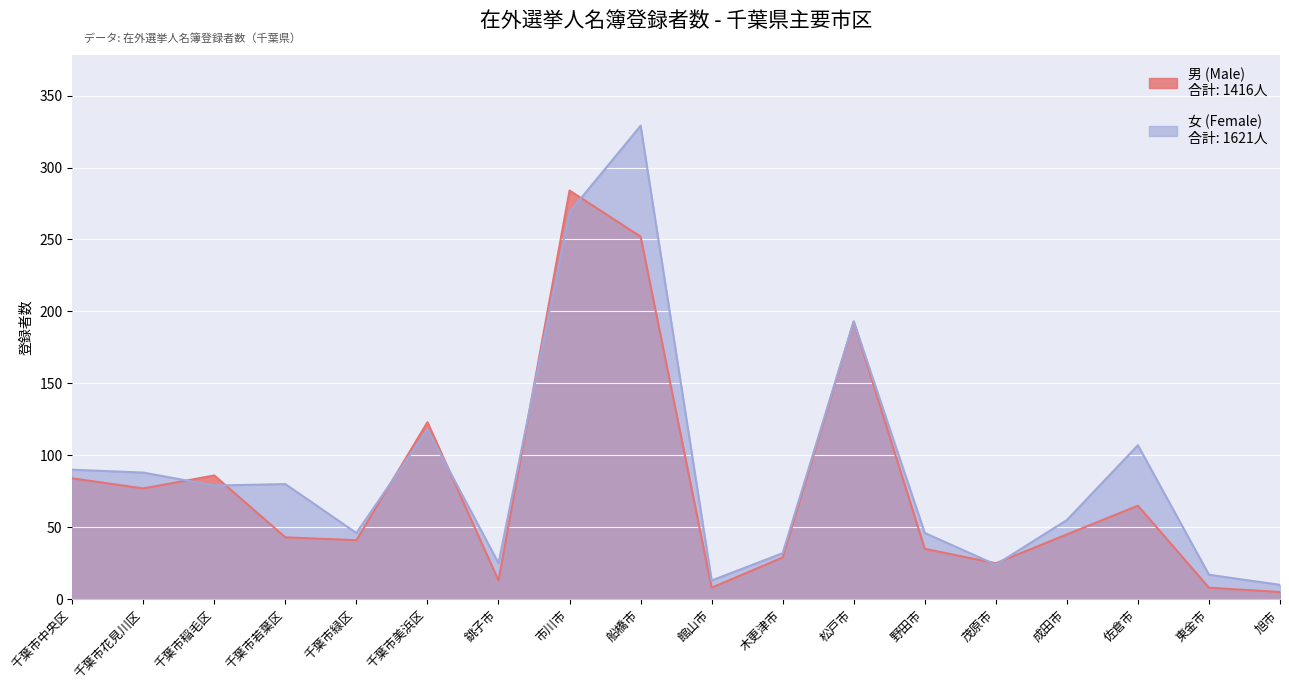

At how many categories does at least one series exceed 173?

3